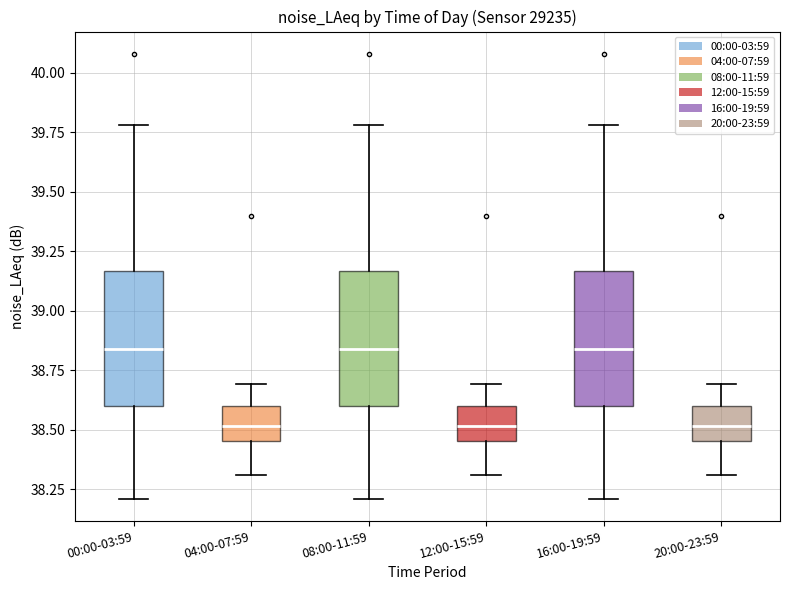

Reading left to right, read every box against the y-axis: the position of its median line, the range the box covers, and the ends of its whiskers. The values are not printed on the chart, so give them approximately, as read against the axis.

00:00-03:59: median 38.85, box 38.60 to 39.15, whiskers 38.20 to 39.80
04:00-07:59: median 38.50, box 38.45 to 38.60, whiskers 38.30 to 38.70
08:00-11:59: median 38.85, box 38.60 to 39.15, whiskers 38.20 to 39.80
12:00-15:59: median 38.50, box 38.45 to 38.60, whiskers 38.30 to 38.70
16:00-19:59: median 38.85, box 38.60 to 39.15, whiskers 38.20 to 39.80
20:00-23:59: median 38.50, box 38.45 to 38.60, whiskers 38.30 to 38.70